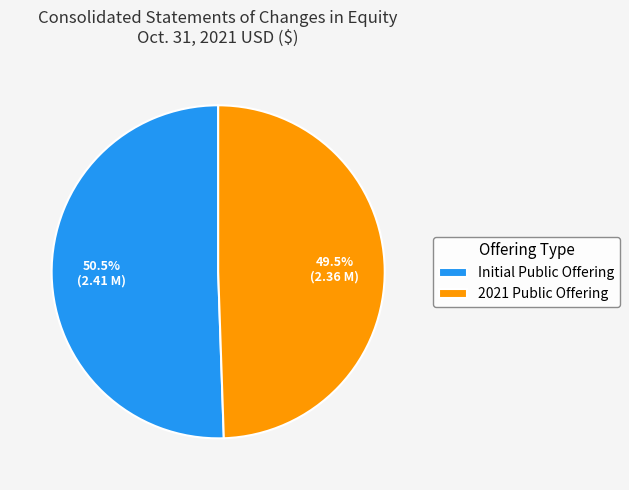

What percentage is NOT represented by 2021 Public Offering?

50.5%